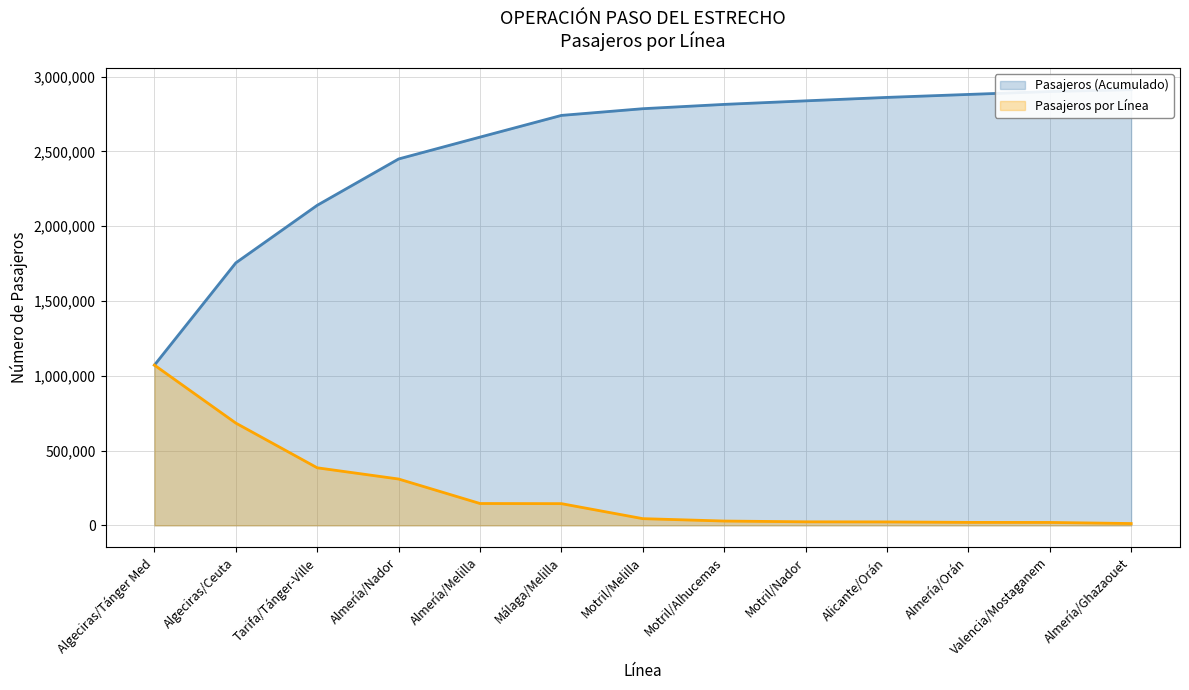

The value at Almería/Ghazaouet is 17993. True or false?

False